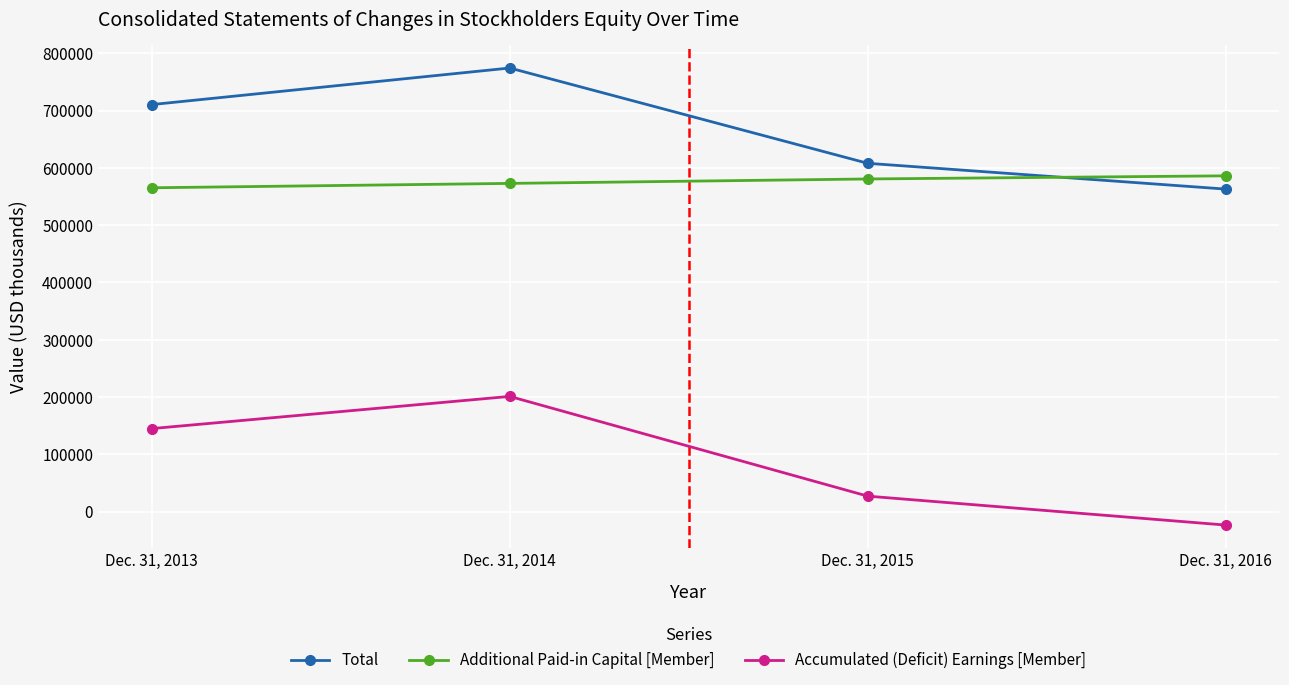

Where is Accumulated (Deficit) Earnings [Member] nearest to the value 88739?

Dec. 31, 2013